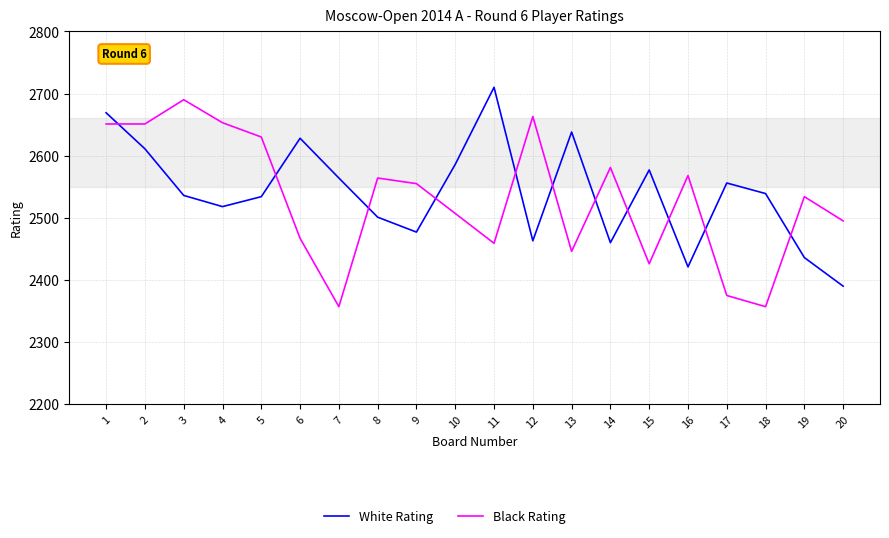

Between 3 and 19, which series saw the biggest shift?

Black Rating